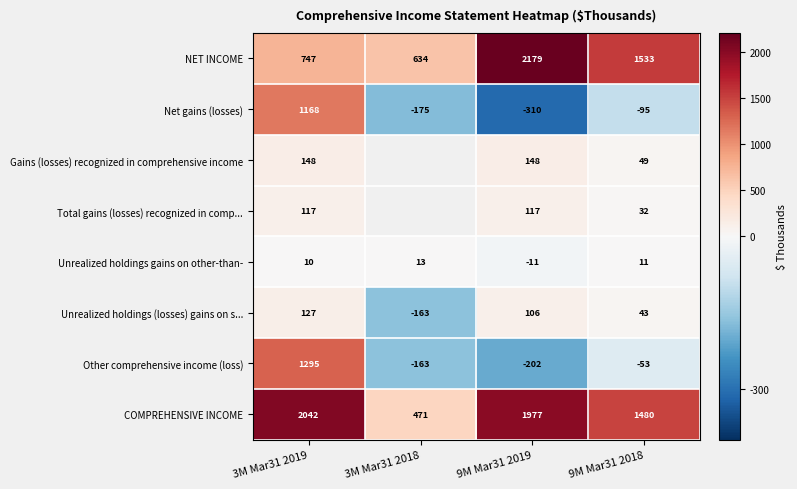

What is the difference between the second highest and second lowest values in the NET INCOME series?

786